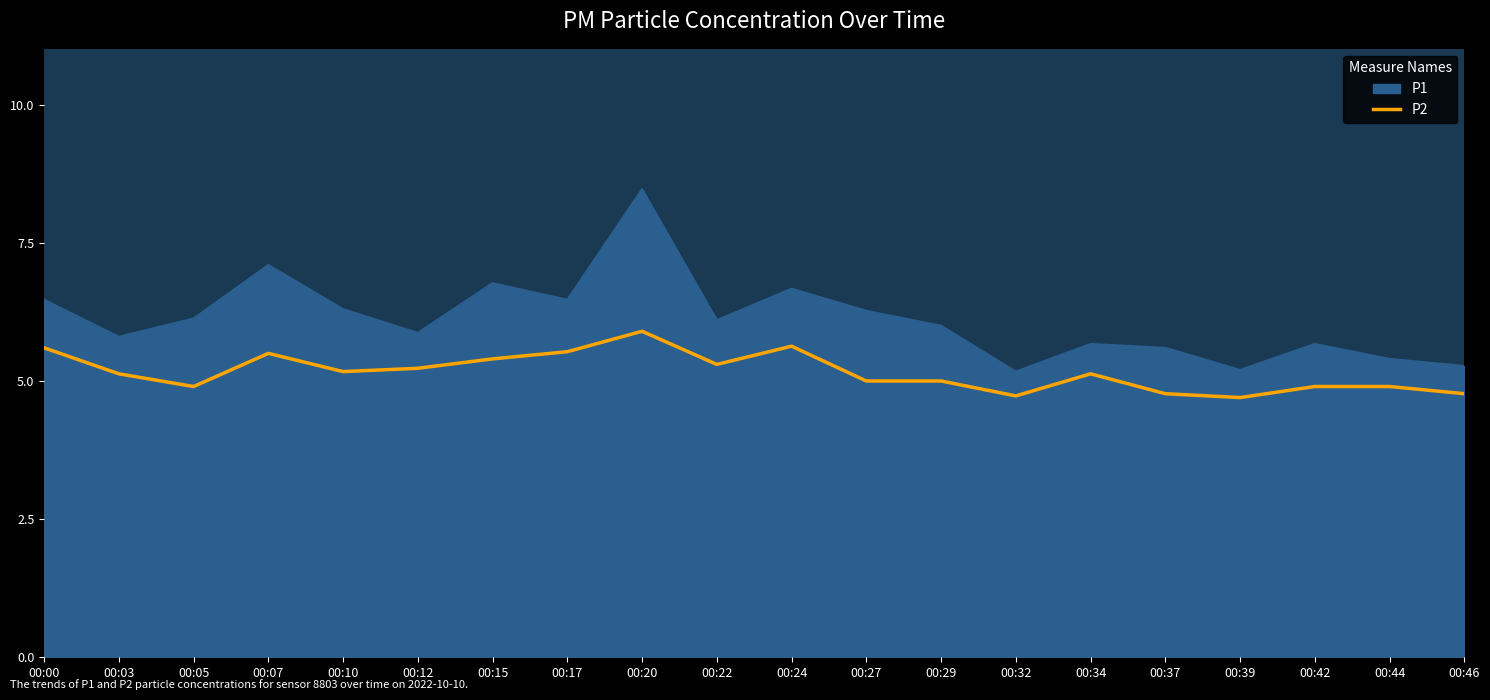

Does the chart display data point markers on the line(s)?

No